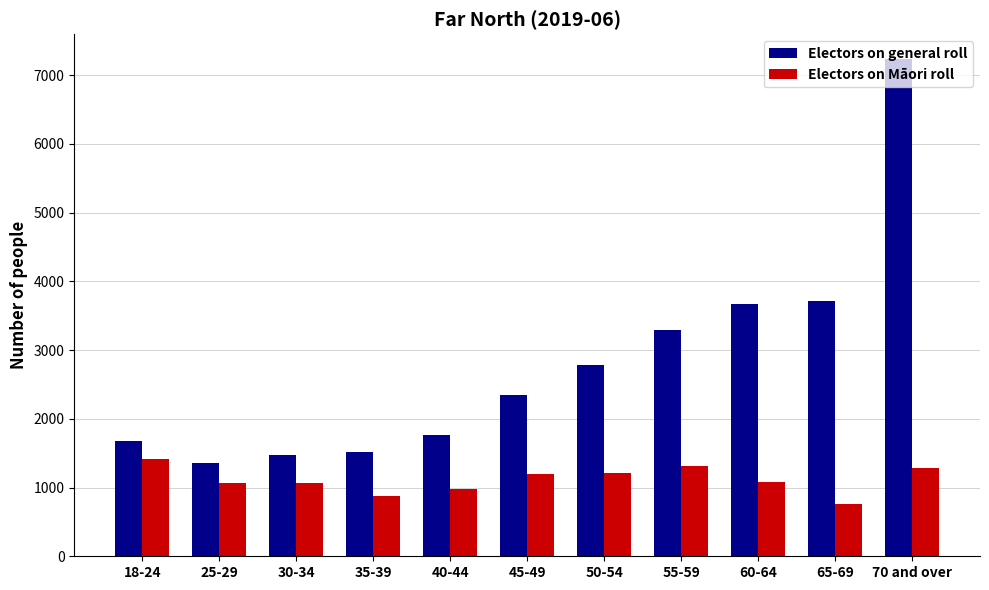

What is the maximum value for Electors on general roll?

7233